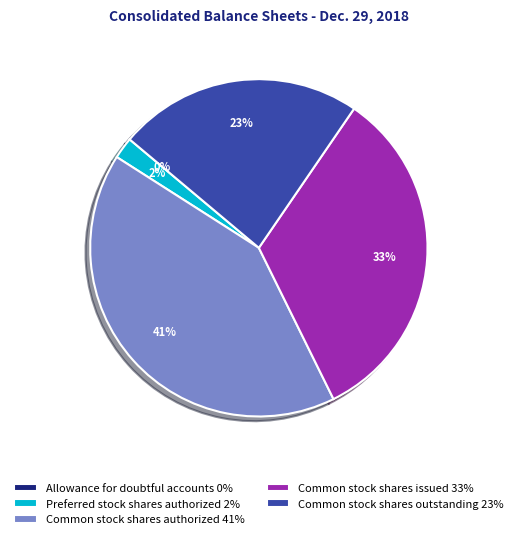

True or false: Preferred stock shares authorized accounts for 16% of the total.

False